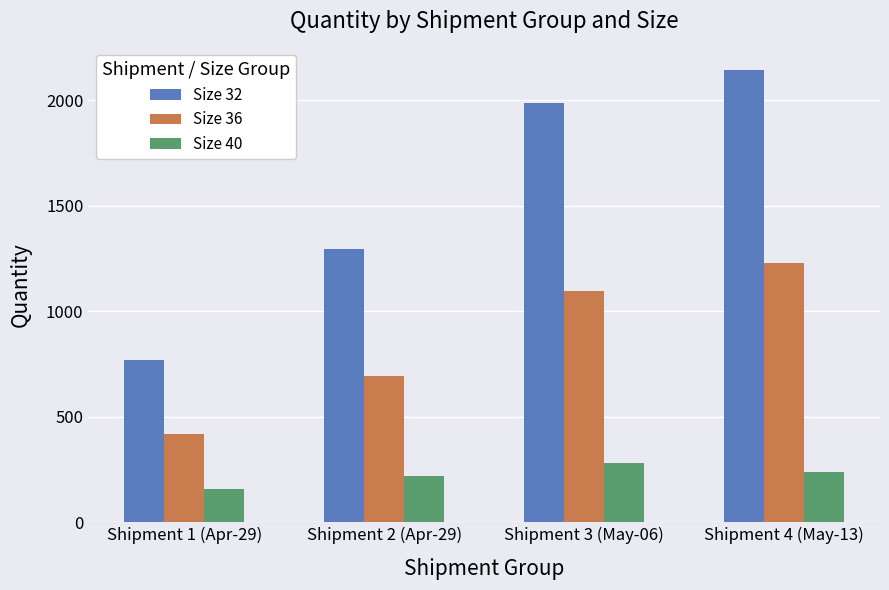

Which category has the highest value in the Size 32 series?

Shipment 4 (May-13)